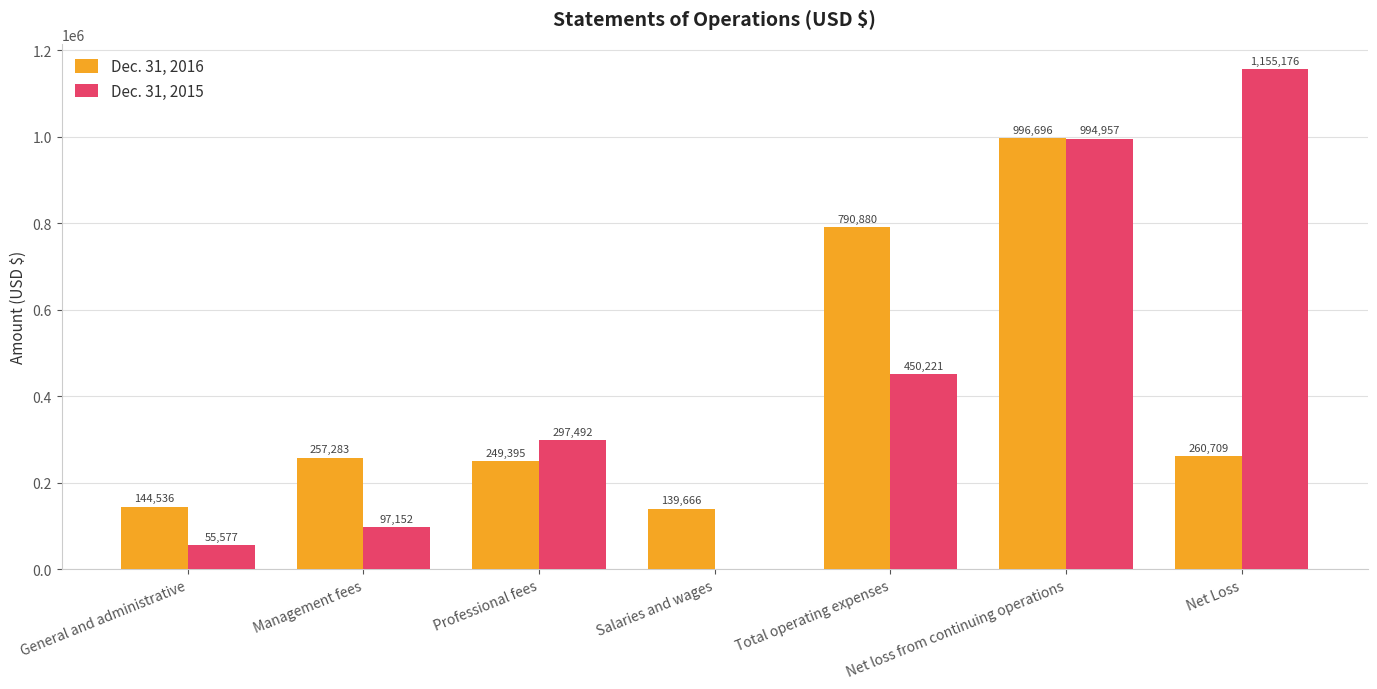

Are the bars grouped side by side (vs. stacked)?

Yes